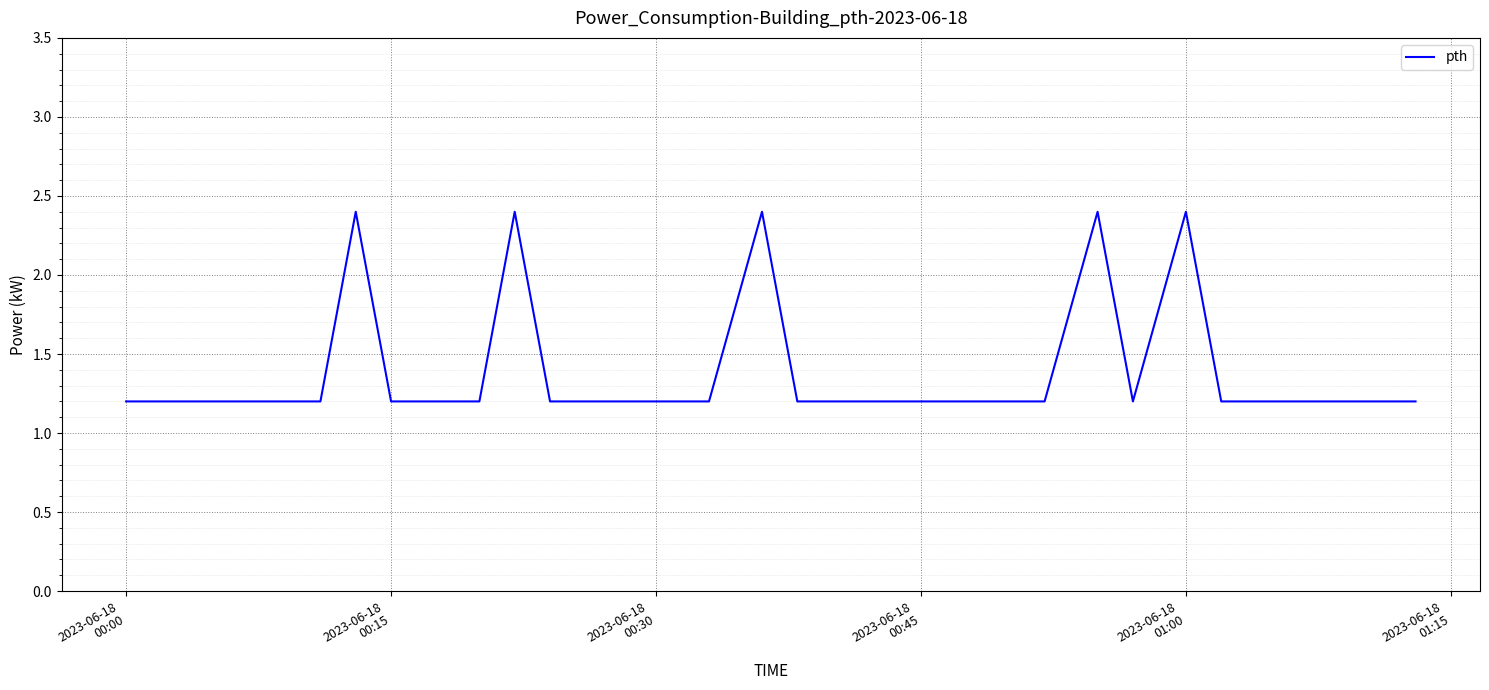

What is the smallest value displayed?

1.2